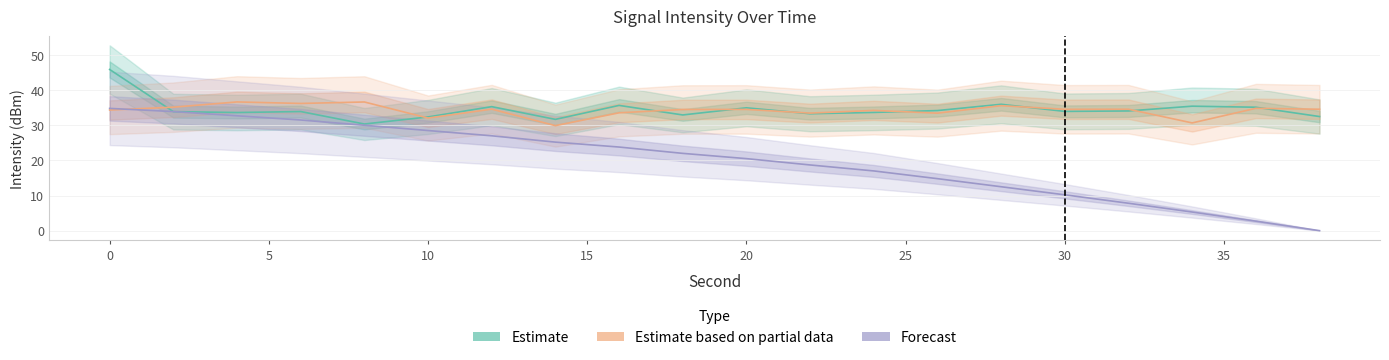

At how many categories does at least one series exceed 35?

10